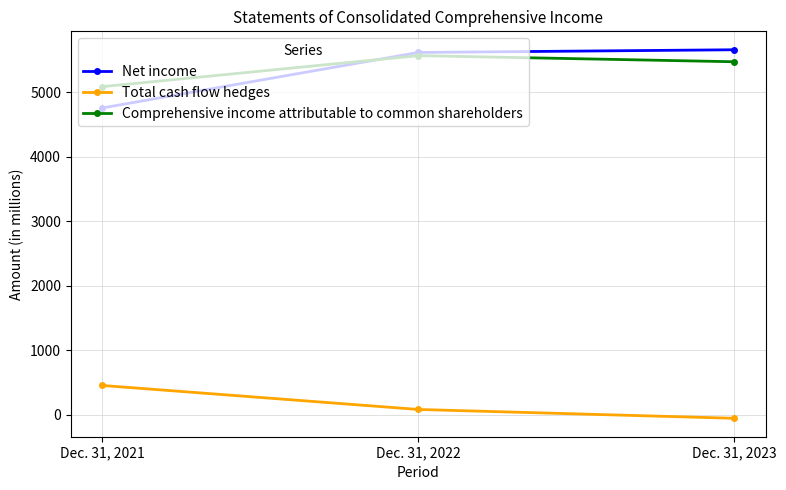

How many negative values does the Total cash flow hedges series have?

1